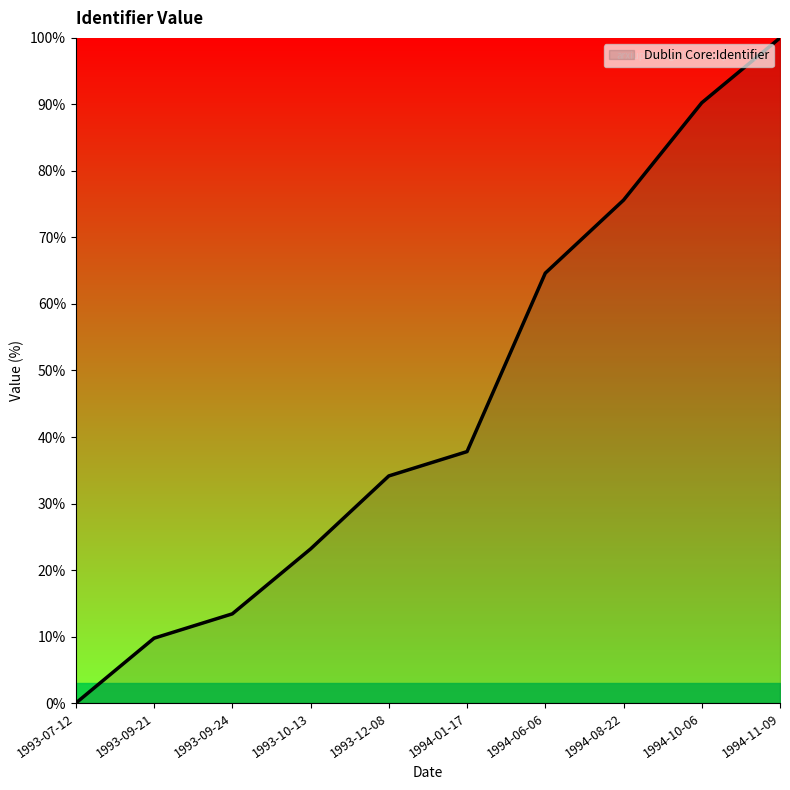

Rank the categories by value from lowest to highest.

1993-07-12, 1993-09-21, 1993-09-24, 1993-10-13, 1993-12-08, 1994-01-17, 1994-06-06, 1994-08-22, 1994-10-06, 1994-11-09